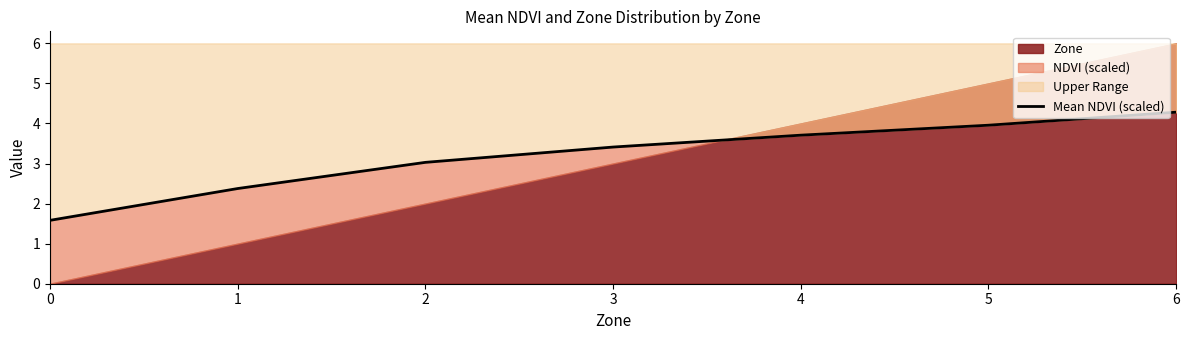

What is the difference between the maximum and minimum values?

2.7